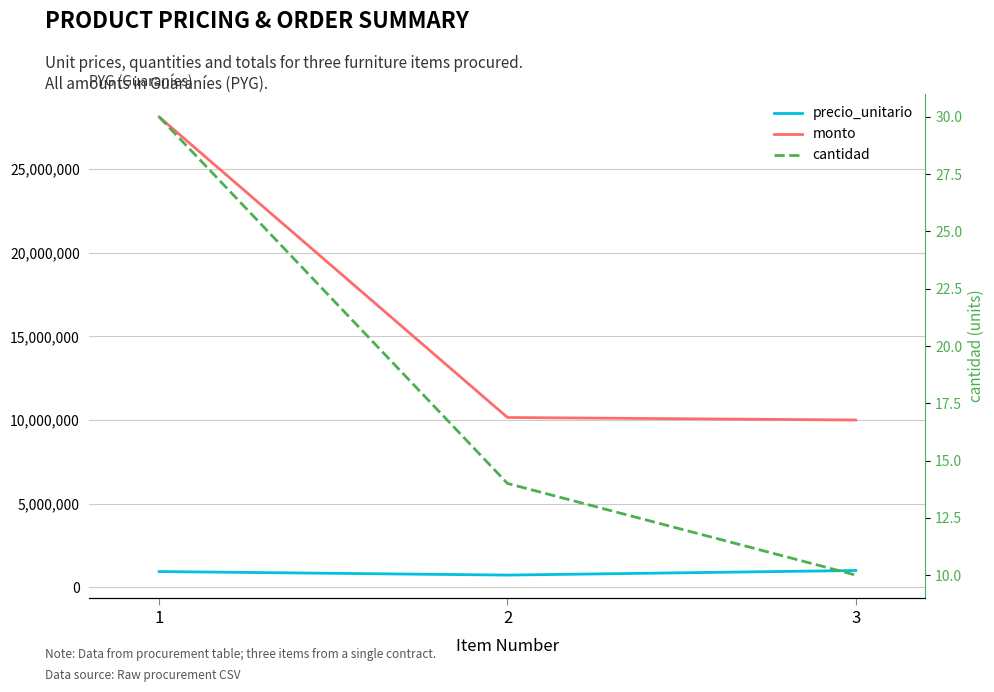

Which has a higher value, 3 or 1?

3